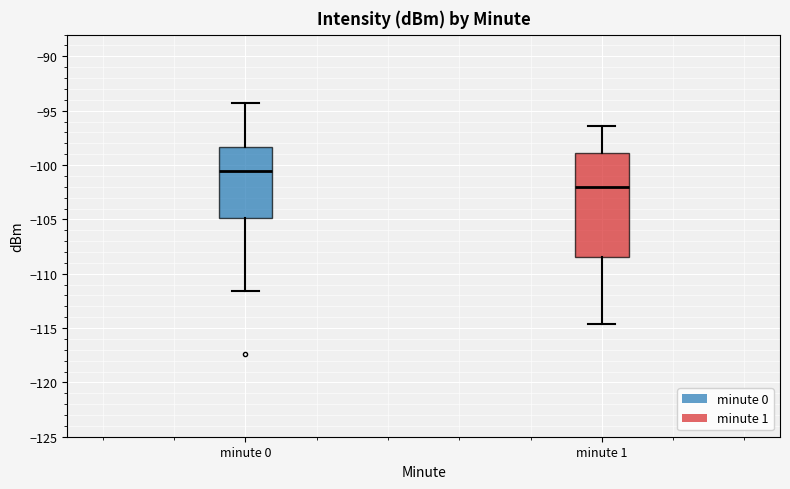

Reading left to right, transcribe this box plot: for each box, give where its median line is, the range the box spans, and where its two whiskers end, as read against the y-axis. The values are not printed on the chart, so give them approximately, as read against the axis.

minute 0: median -100.5, box -105.0 to -98.5, whiskers -111.5 to -94.5
minute 1: median -102.0, box -108.5 to -99.0, whiskers -114.5 to -96.5